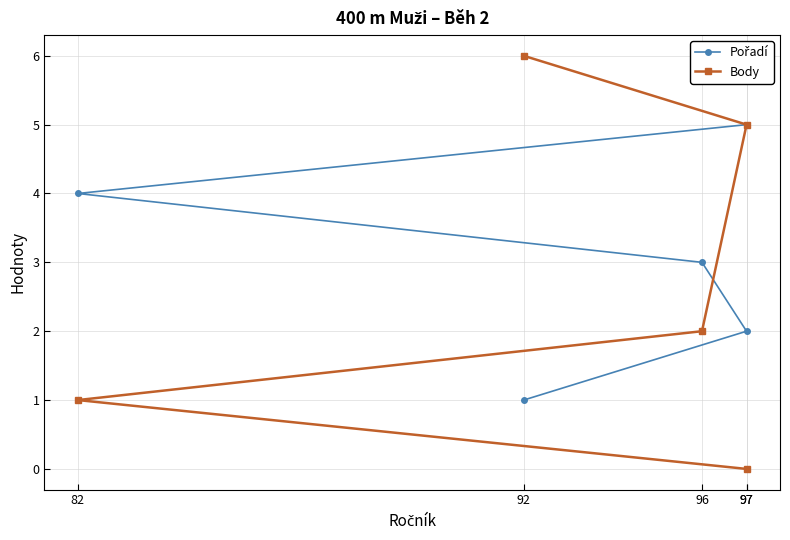

What is the difference between the maximum and second lowest values in the Pořadí series?

3